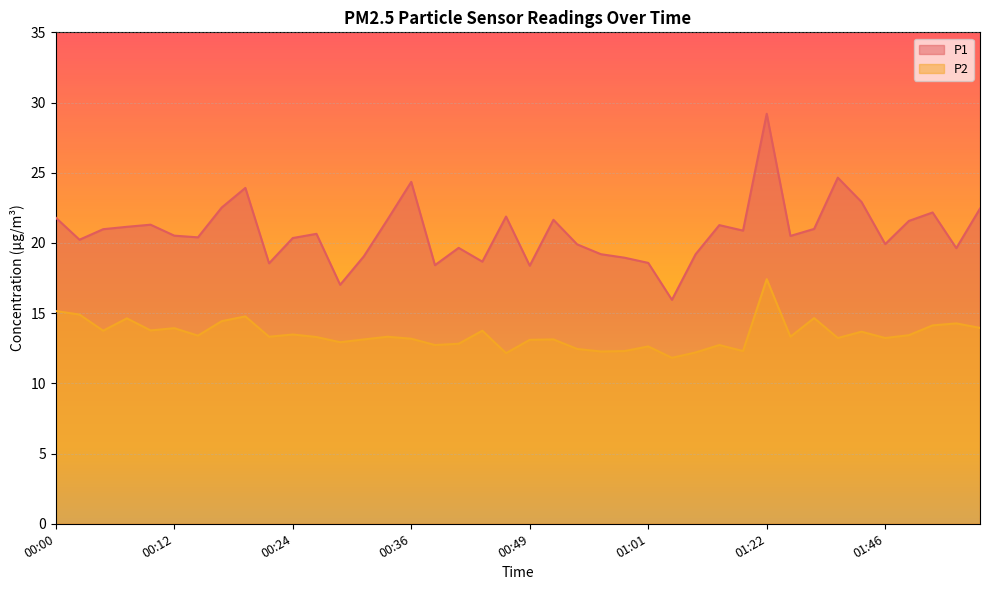

True or false: P1 and P2 intersect in this chart.

False